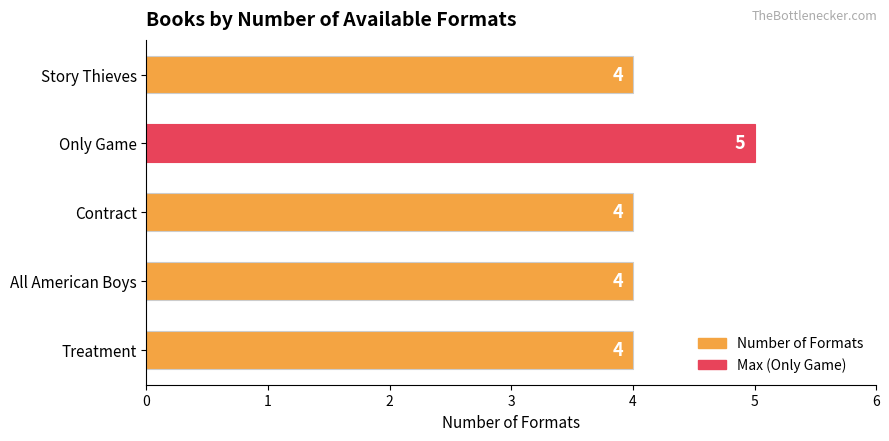

Which has a higher value, Contract or Only Game?

Only Game